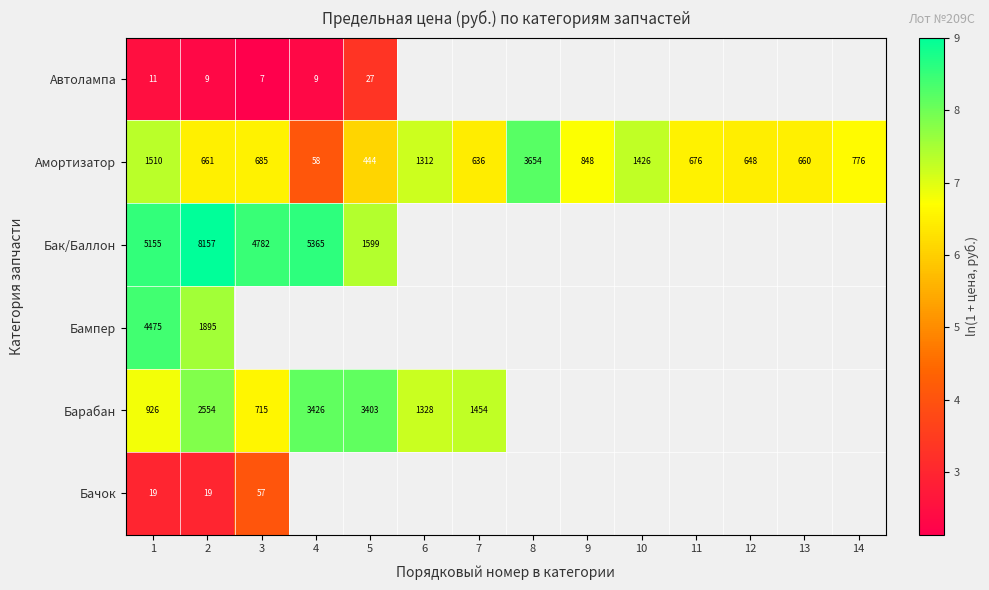

At 2, list the series in order from largest to smallest.

Бак/Баллон, Барабан, Бампер, Амортизатор, Бачок, Автолампа